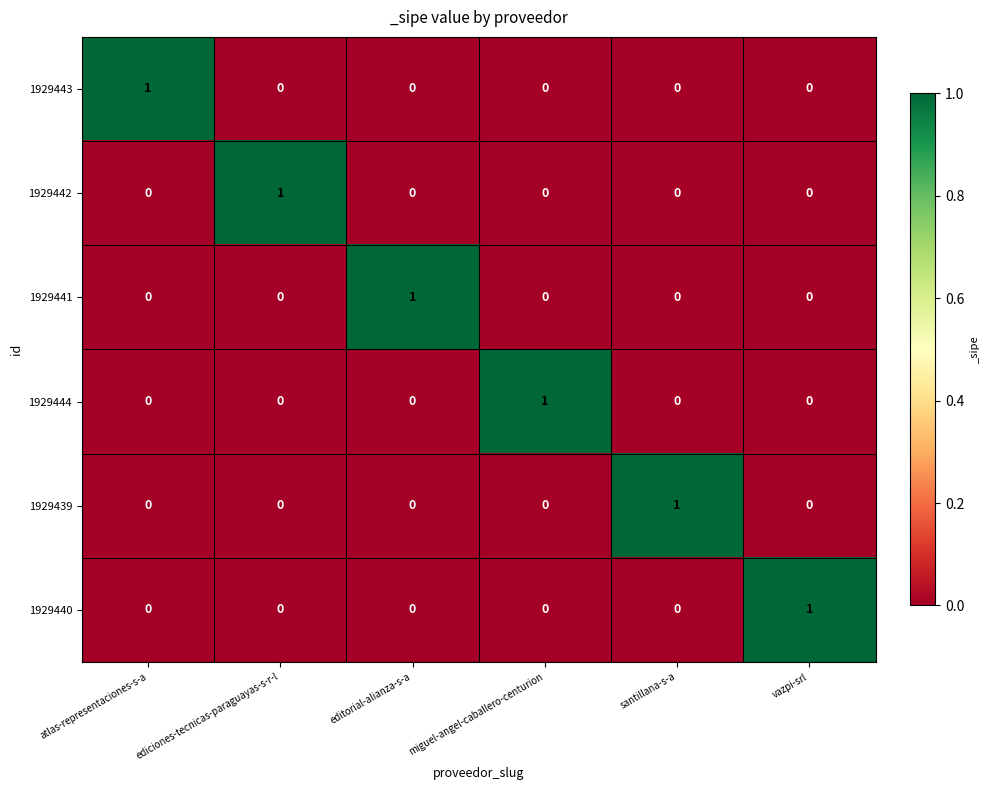

The value of 1929439 at vazpi-srl is 0. True or false?

True